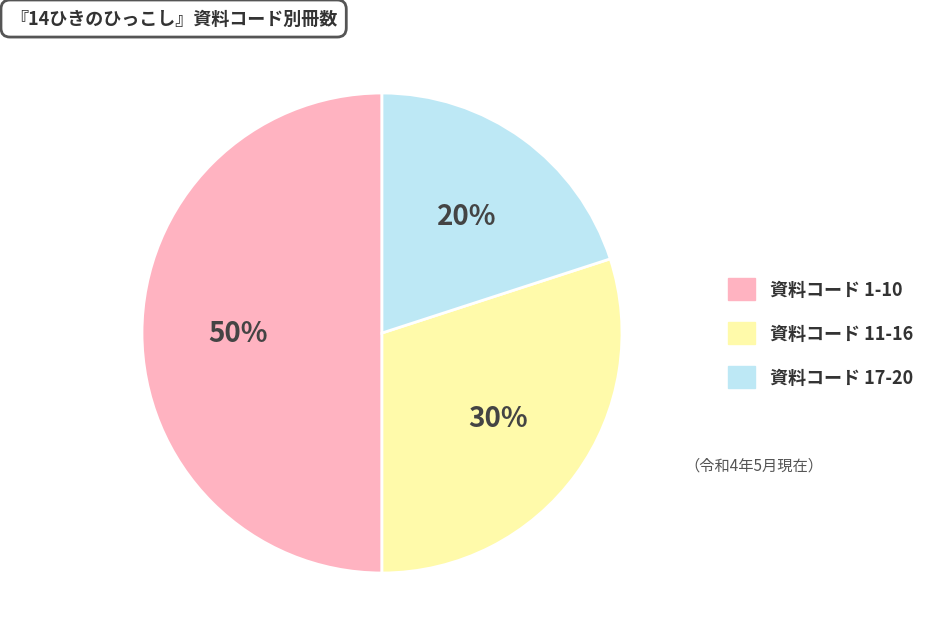

Which category has the smallest portion of the pie?

資料コード 17-20